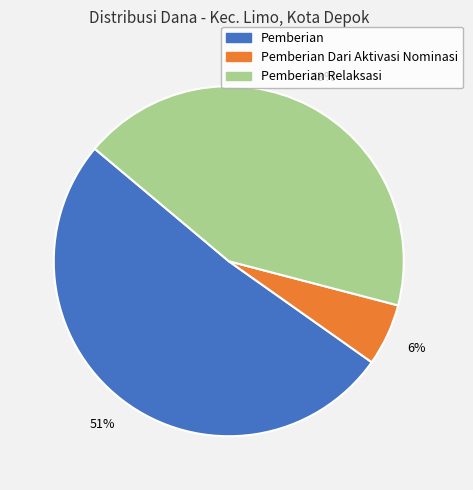

Is there a majority slice in this chart?

Yes